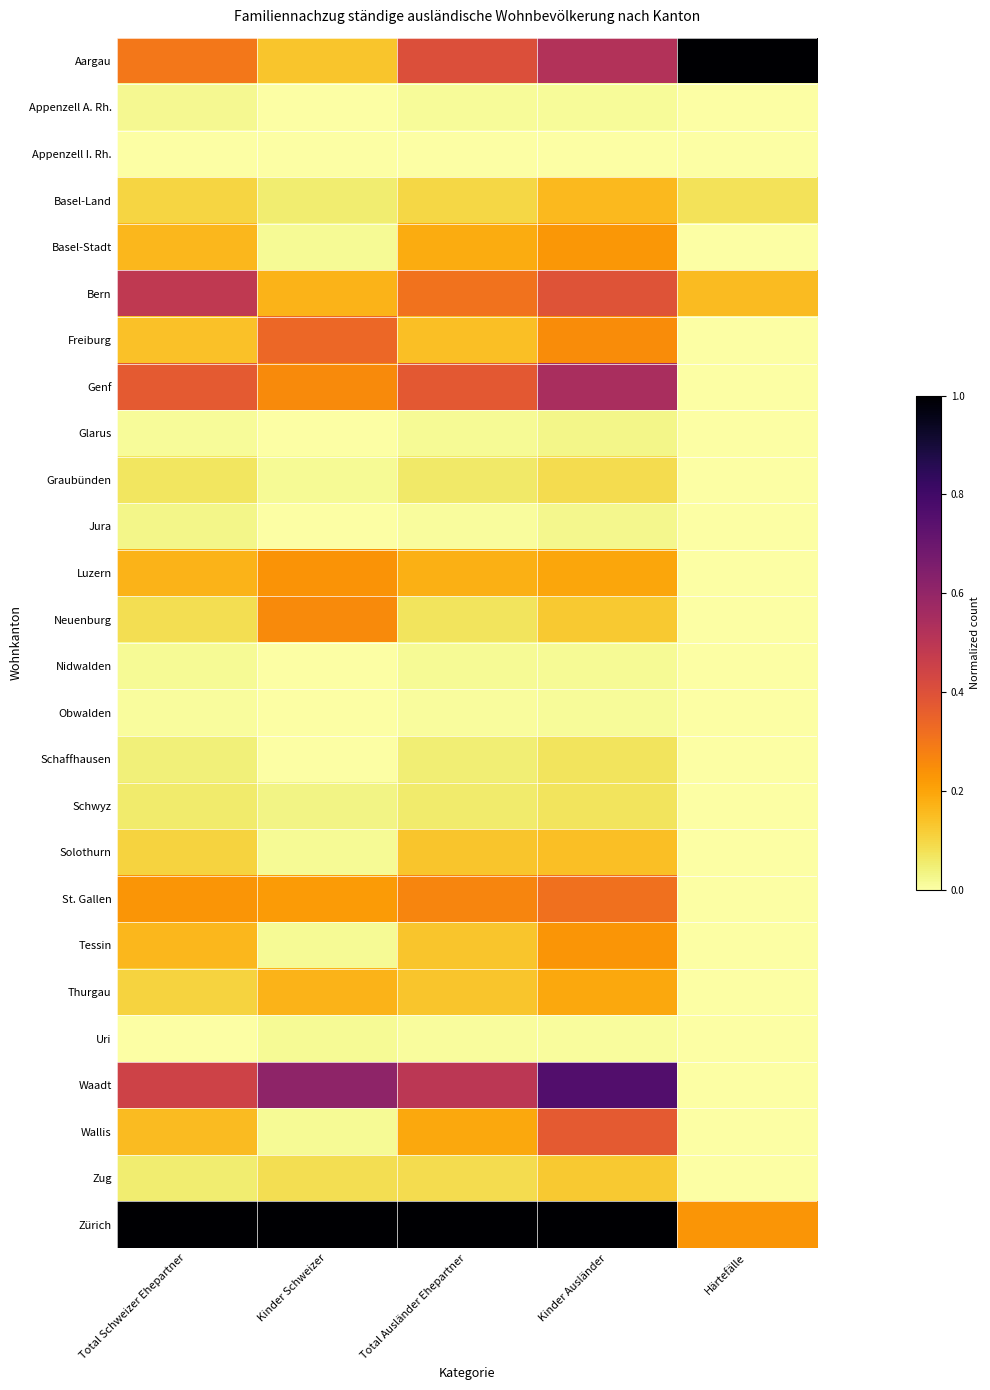

How many distinct data groups are displayed?

26